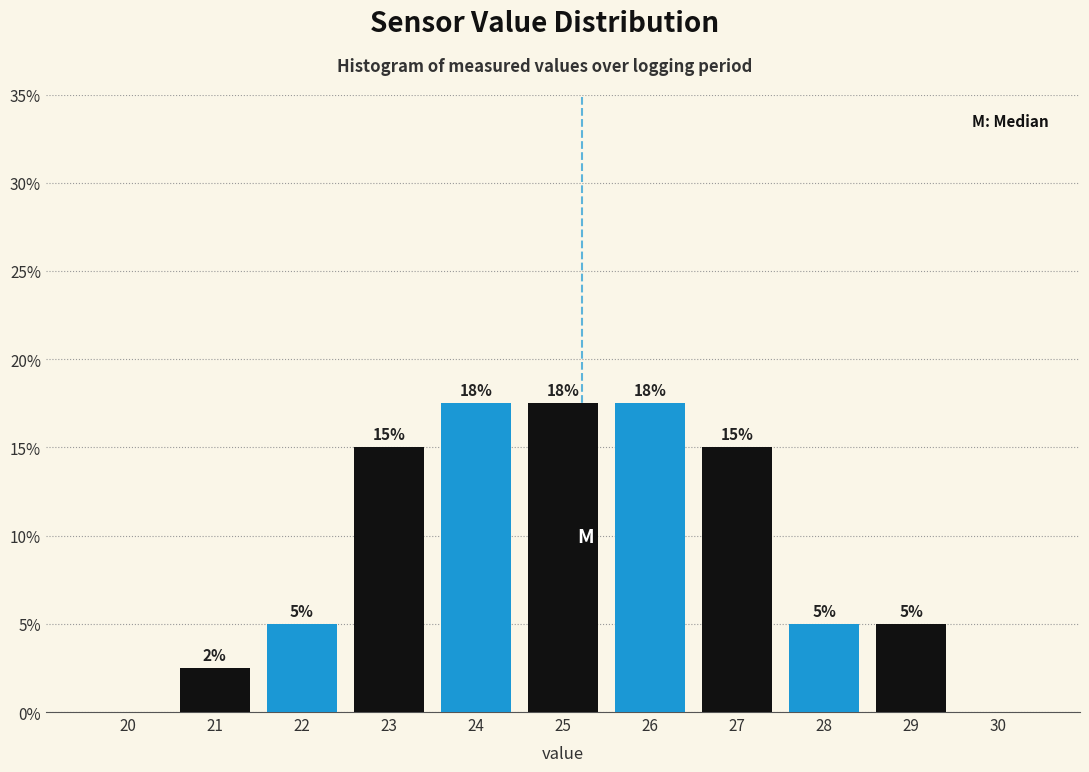

True or false: the data shows 10.1 at 30.

False